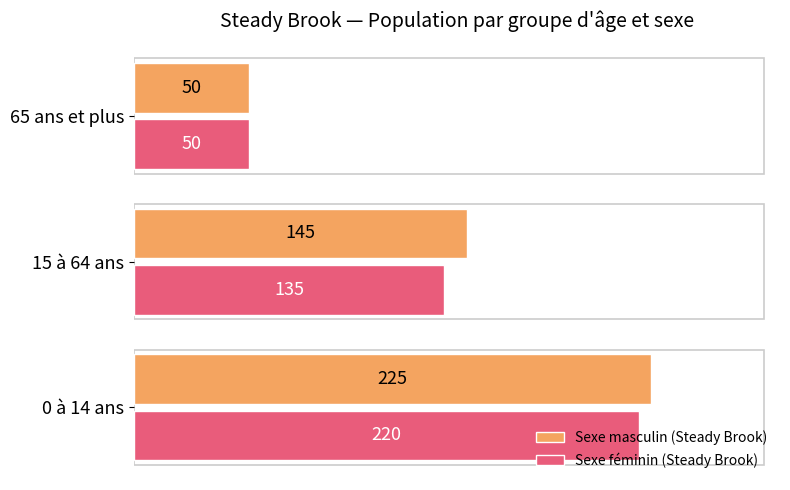

Which series changed the most between 0 à 14 ans and 15 à 64 ans?

Sexe féminin (Steady Brook)